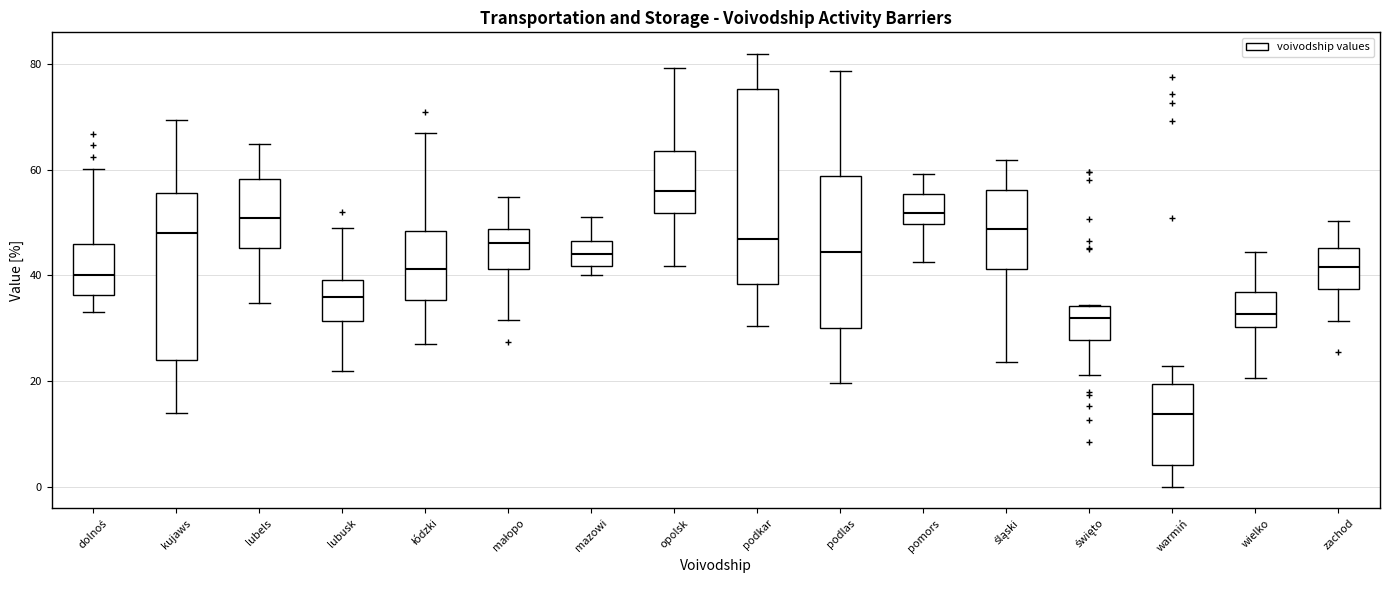

Reading left to right, transcribe this box plot: for each box, give where its median line is, the range the box spans, and where its two whiskers end, as read against the y-axis. The values are not printed on the chart, so give them approximately, as read against the axis.

dolnoś: median 40, box 36 to 46, whiskers 34 to 60
kujaws: median 48, box 24 to 56, whiskers 14 to 70
lubels: median 50, box 46 to 58, whiskers 34 to 64
lubusk: median 36, box 32 to 40, whiskers 22 to 50
łódzki: median 42, box 36 to 48, whiskers 28 to 66
małopo: median 46, box 42 to 48, whiskers 32 to 54
mazowi: median 44, box 42 to 46, whiskers 40 to 52
opolsk: median 56, box 52 to 64, whiskers 42 to 80
podkar: median 46, box 38 to 76, whiskers 30 to 82
podlas: median 44, box 30 to 58, whiskers 20 to 78
pomors: median 52, box 50 to 56, whiskers 42 to 60
śląski: median 48, box 42 to 56, whiskers 24 to 62
święto: median 32, box 28 to 34, whiskers 22 to 34
warmiń: median 14, box 4 to 20, whiskers 0 to 22
wielko: median 32, box 30 to 36, whiskers 20 to 44
zachod: median 42, box 38 to 46, whiskers 32 to 50